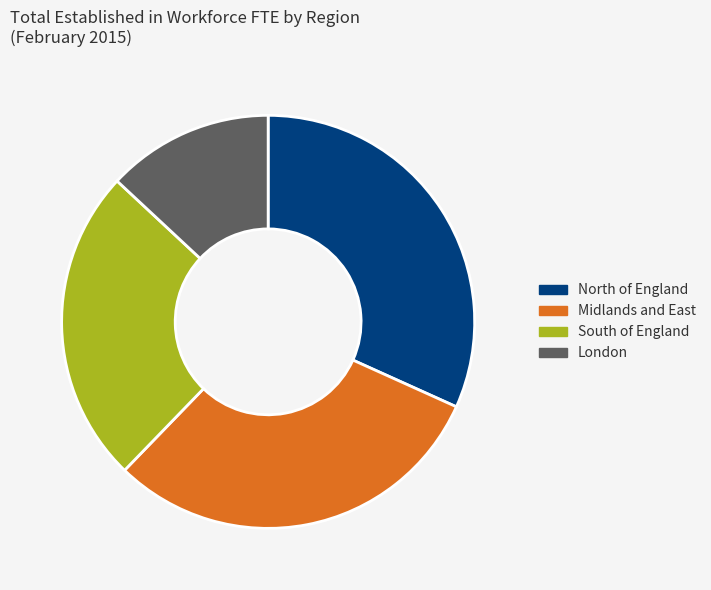

Is it true that North of England is 18% of the pie?

False